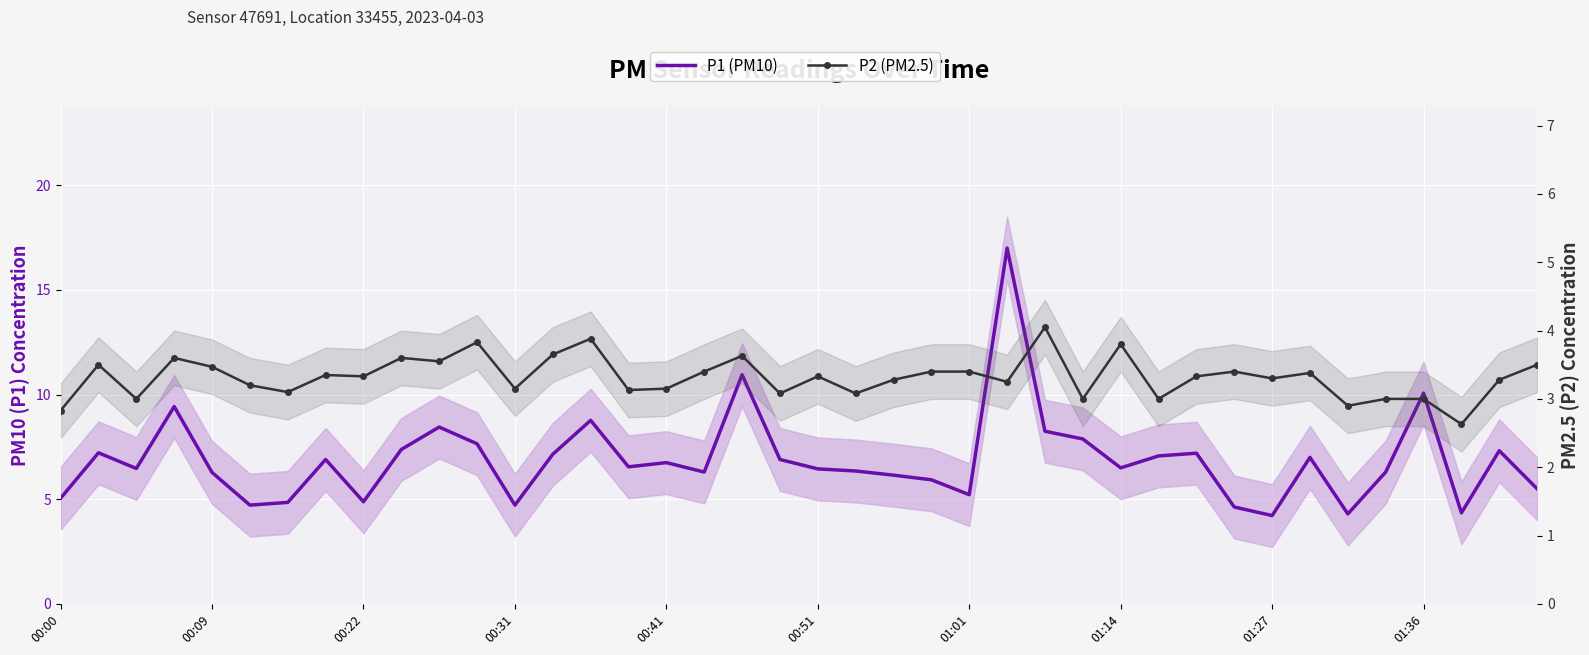

What is the value of the P1 (PM10) point at the 1st from the left?

5.0